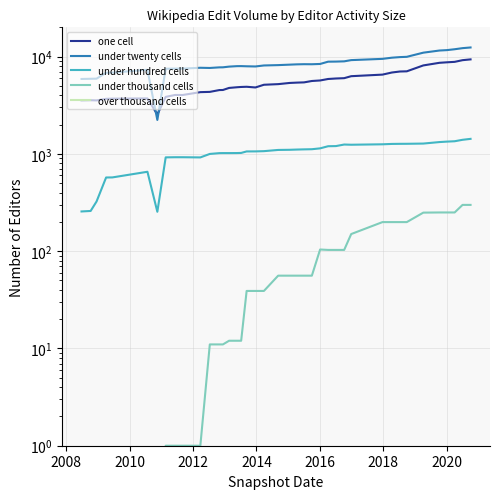

What is the average value of the one cell series?

5513